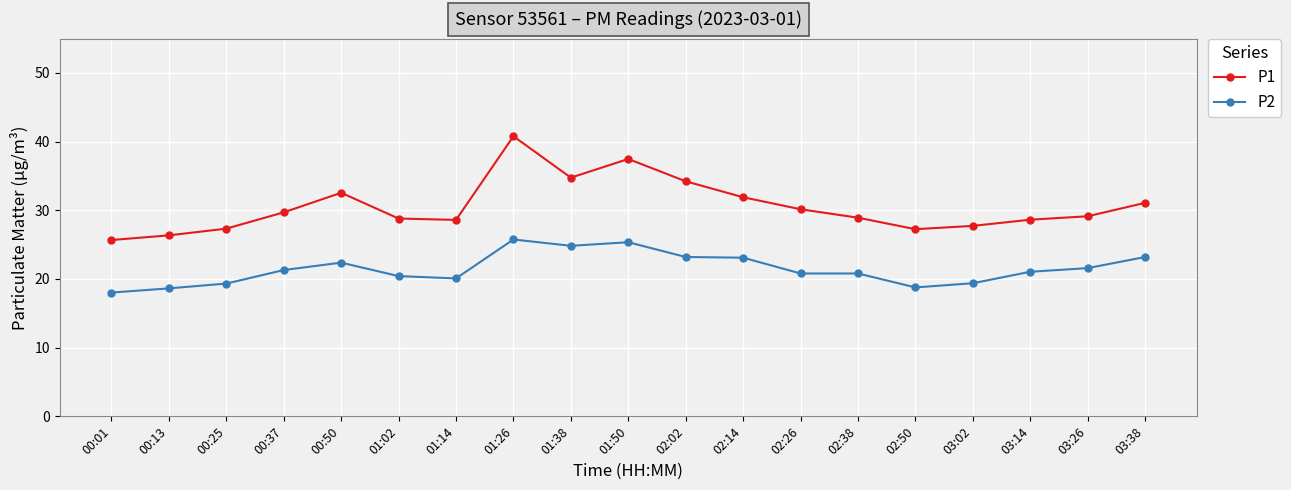

How many lines are shown in the chart?

2